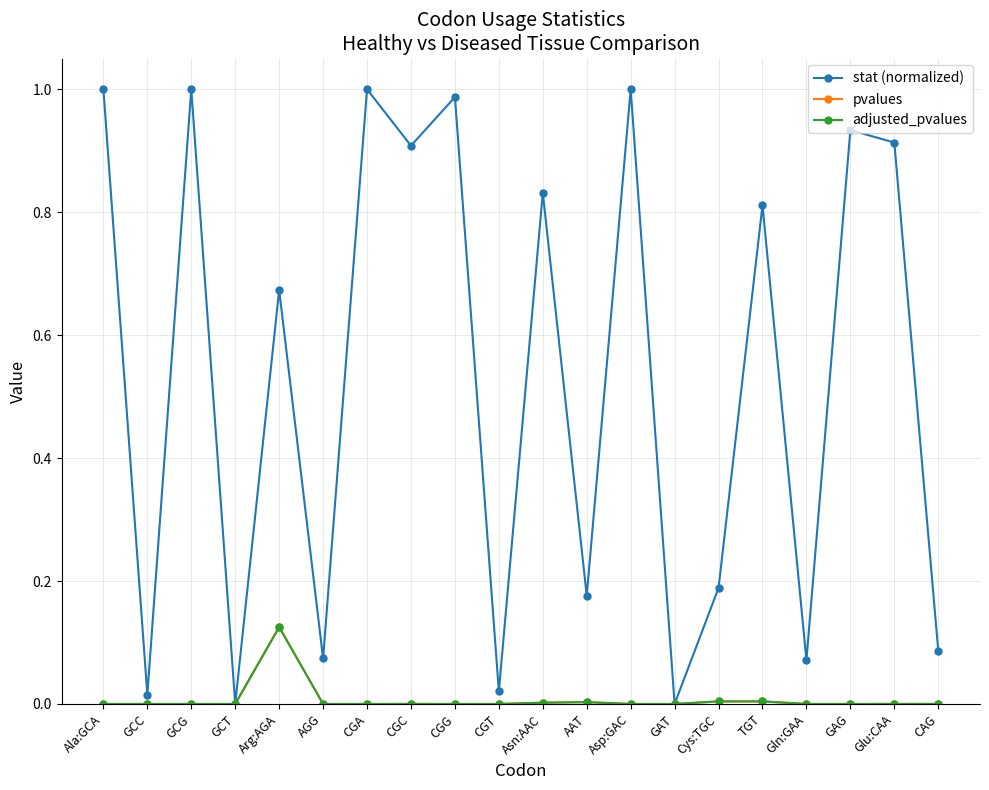

Does the chart have visible grid lines?

Yes